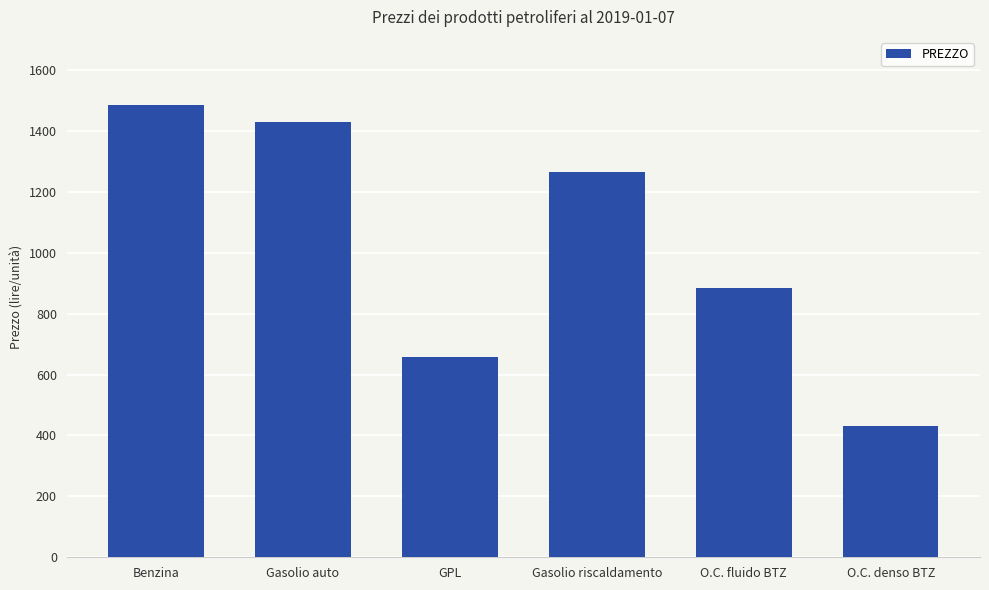

Where does the data first go above 1264?

Benzina